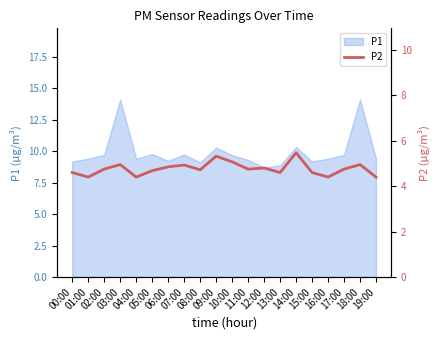

What position from the right is 18:00?

2